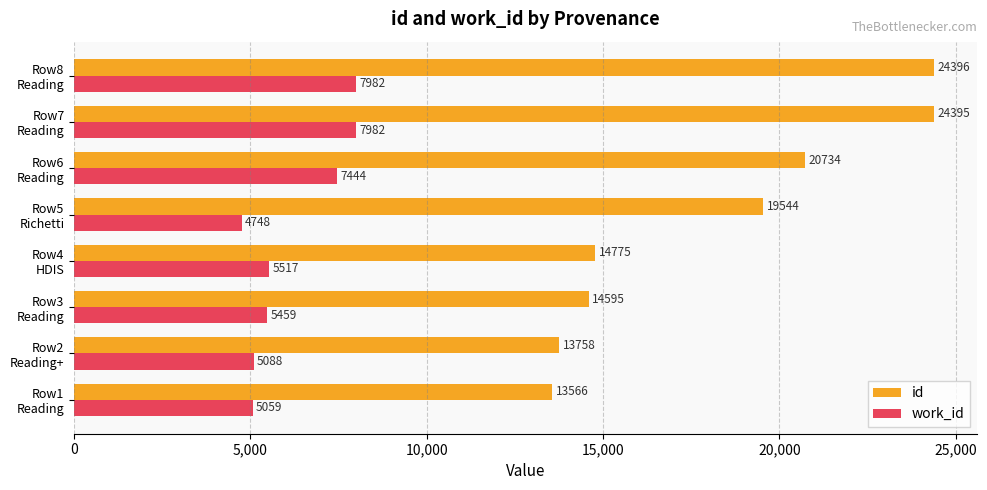

What is the greatest value displayed?

24396